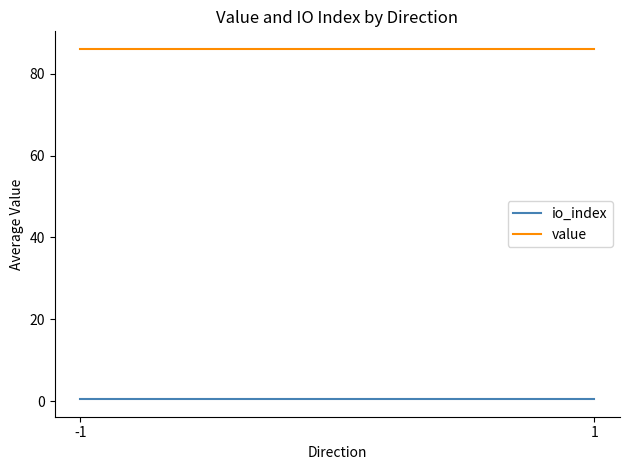

Which label corresponds to the largest value in the chart?

-1